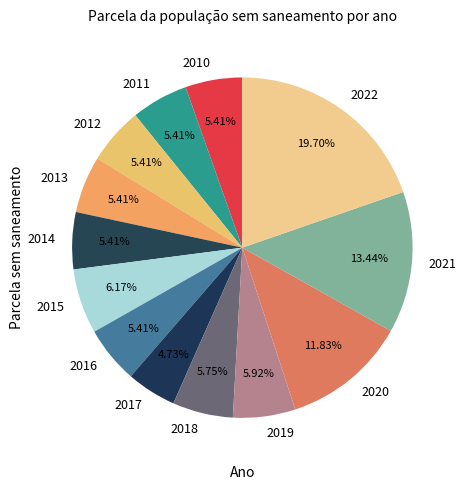

Is there any slice that represents more than half of the pie?

No